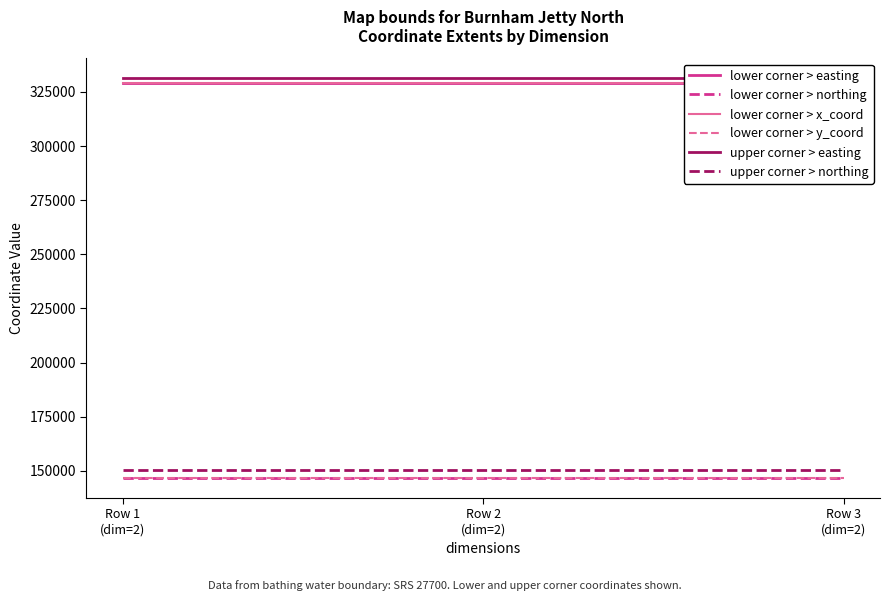

List the series in order of their peak value, highest first.

upper corner > easting, lower corner > easting, lower corner > x_coord, upper corner > northing, lower corner > northing, lower corner > y_coord